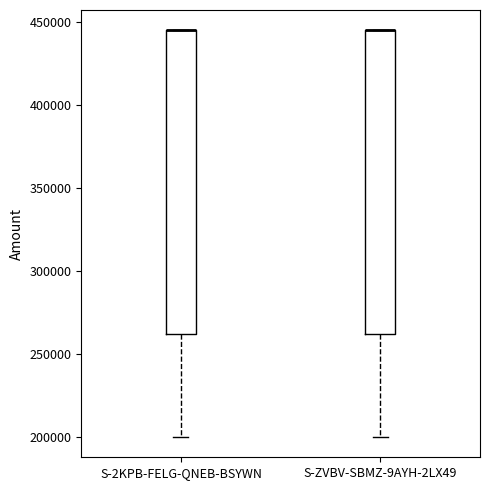

Where is the upper edge of the box for S-ZVBV-SBMZ-9AYH-2LX49 on the y-axis? The values are not printed on the chart, so give them approximately, as read against the axis.

445000